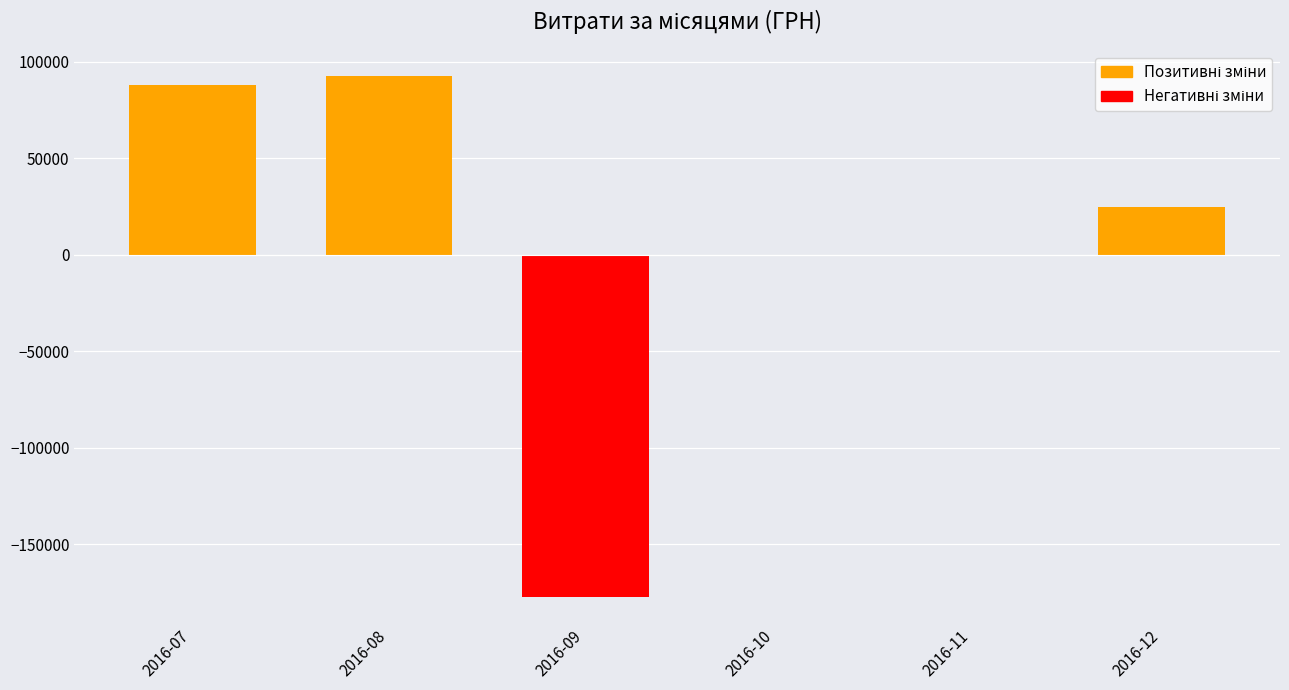

Are the bars horizontal?

No